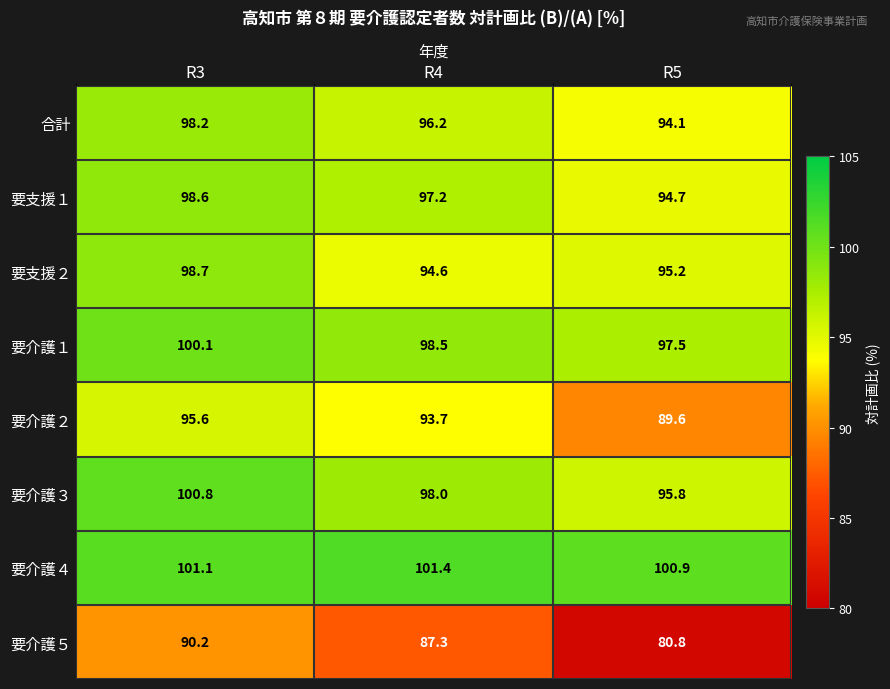

What is the average value of the 合計 series?

96.2